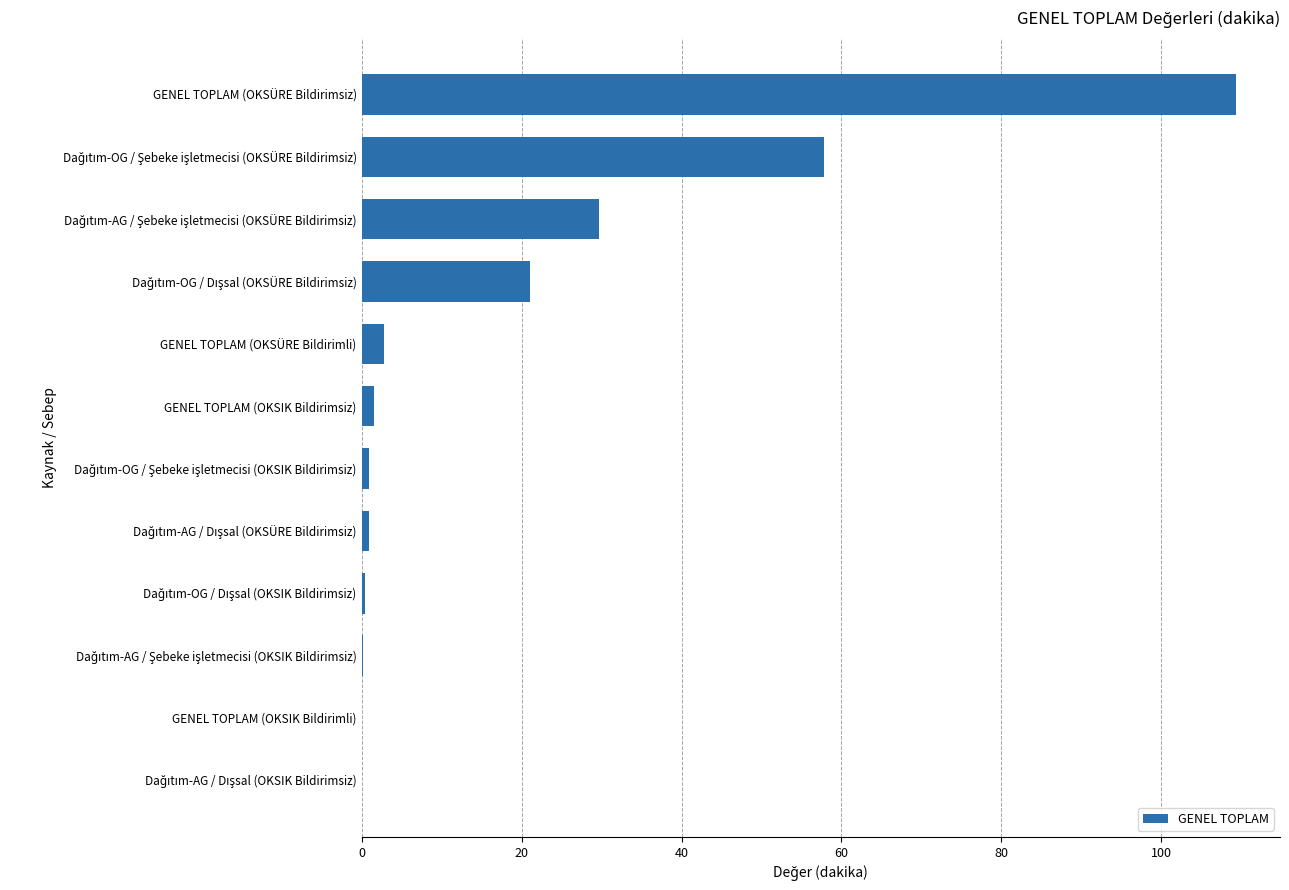

Count the number of categories in the chart.

12